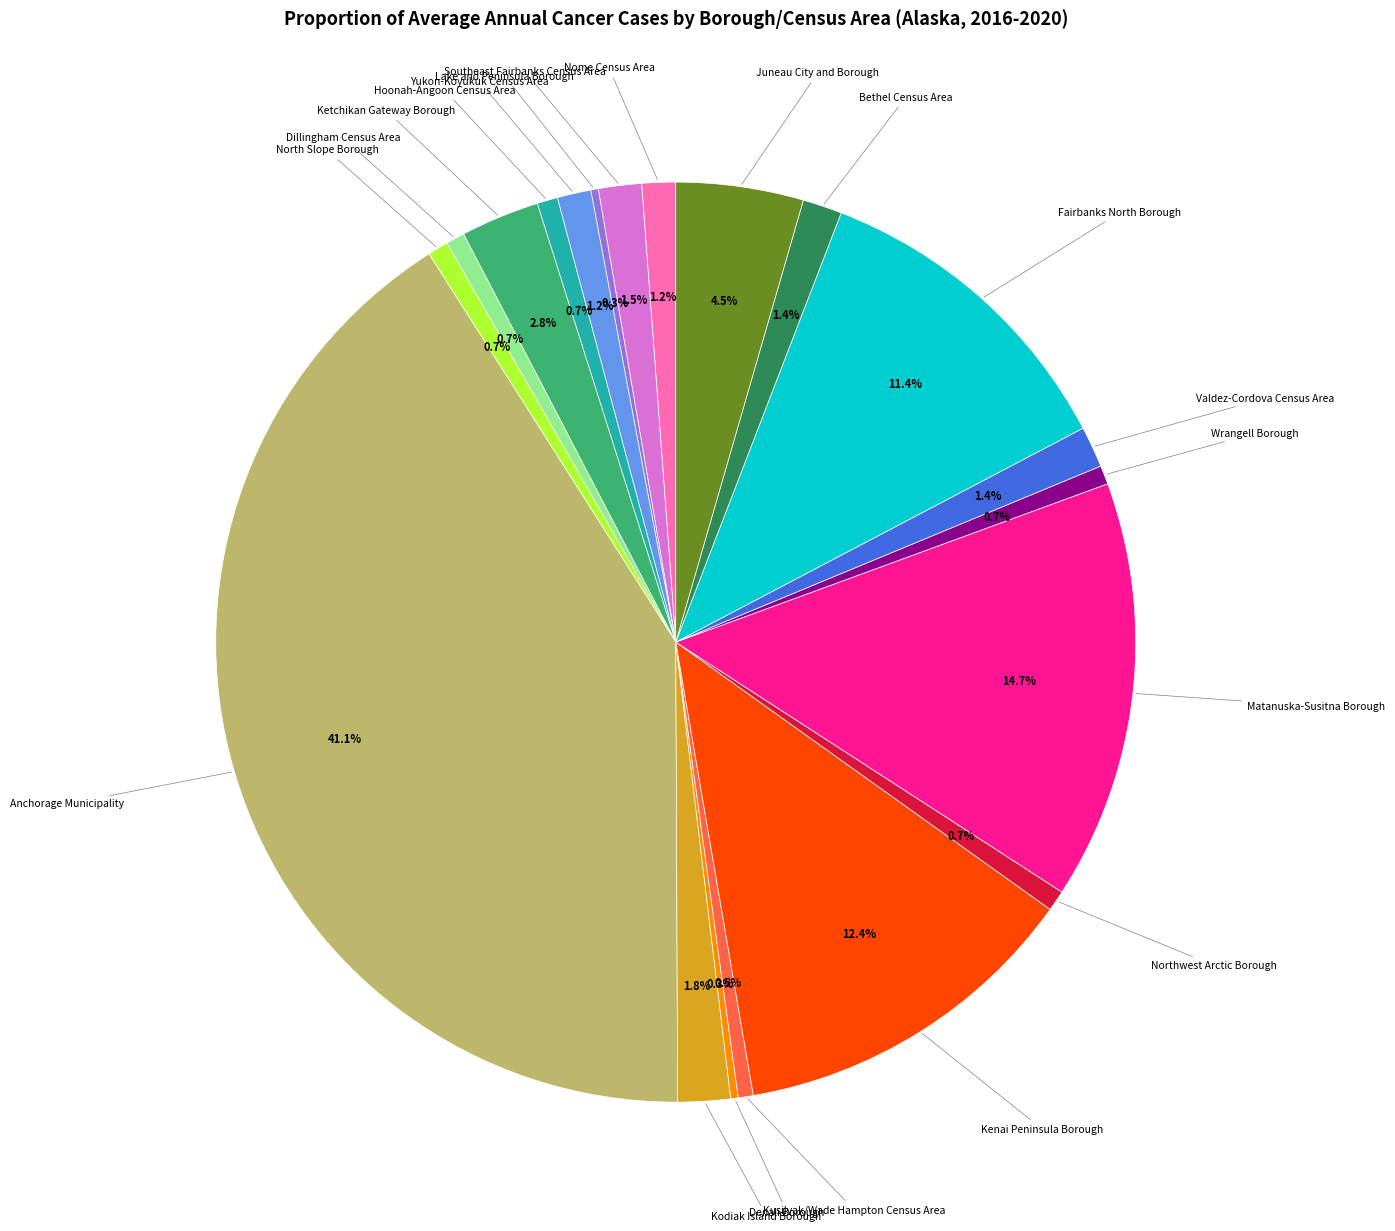

The Nome Census Area slice represents 1% of the pie. True or false?

True